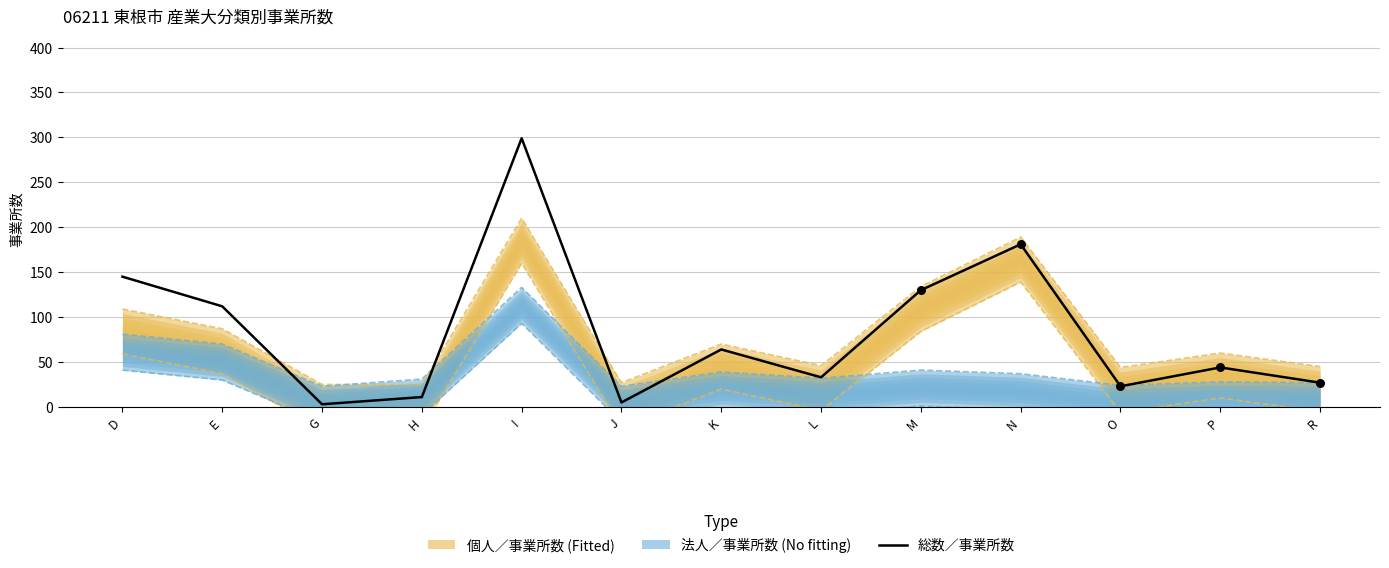

What is the change in value from E to K?

-48